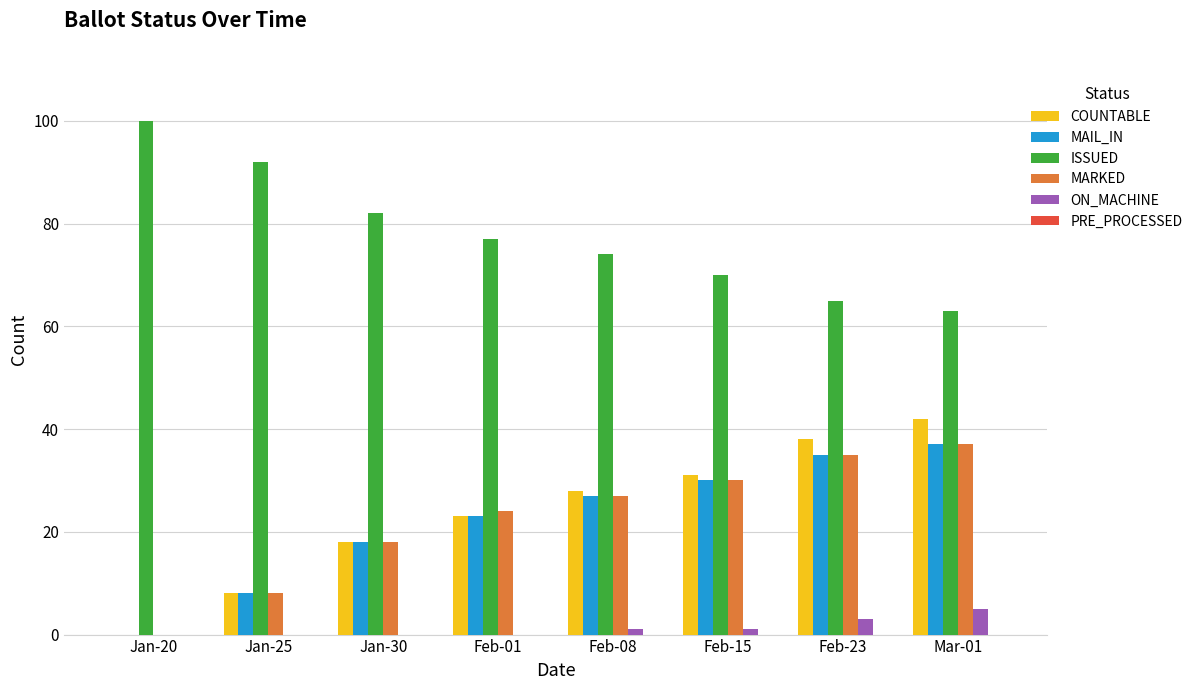

Is it true that MAIL_IN equals 8 at Jan-25?

True